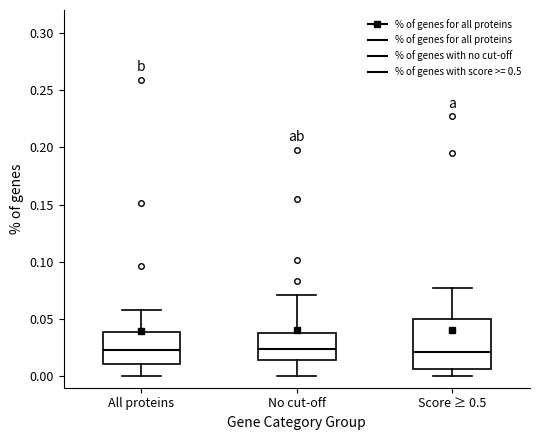

Where does the upper whisker of the box for All proteins end on the y-axis? The values are not printed on the chart, so give them approximately, as read against the axis.

0.060